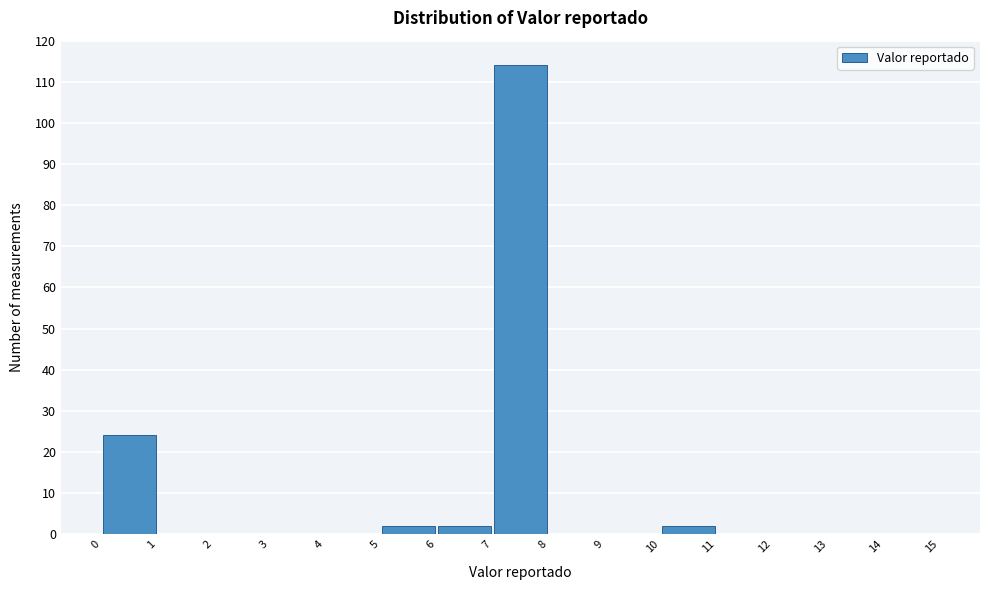

Reading left to right, list every bar in this chart as the range it spans on the x-axis followed by its height. The values are not printed on the chart, so give them approximately, as read against the axis.

0 to 1: 24
1 to 2: 0
2 to 3: 0
3 to 4: 0
4 to 5: 0
5 to 6: 2
6 to 7: 2
7 to 8: 114
8 to 9: 0
9 to 10: 0
10 to 11: 2
11 to 12: 0
12 to 13: 0
13 to 14: 0
14 to 15: 0